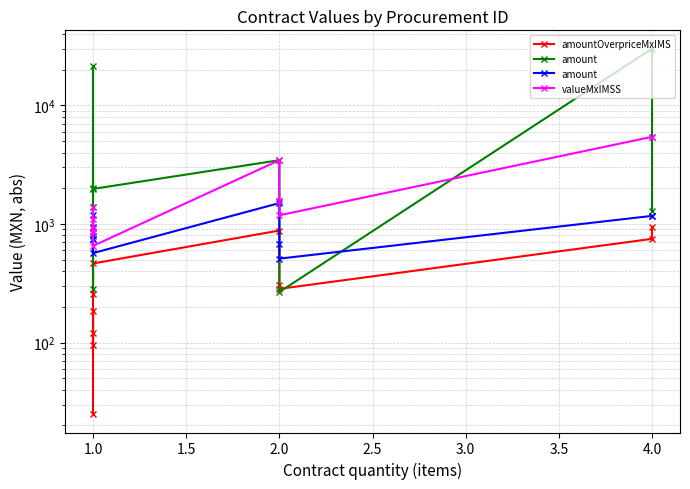

In amount, how many points are lower than both neighbors (excluding endpoints)?

3